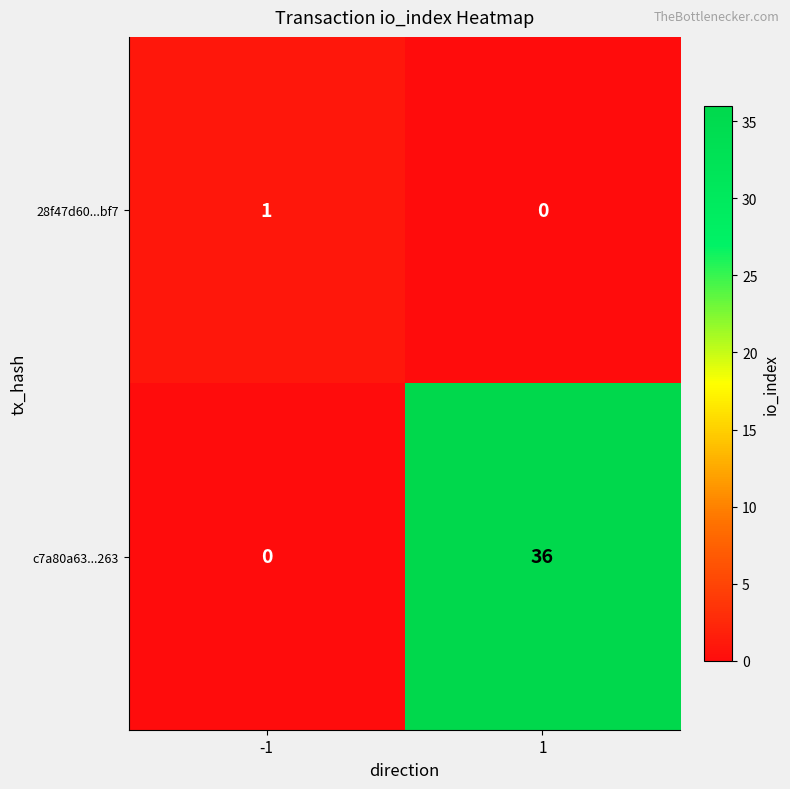

Reading left to right, extract all data points from this chart.

28f47d60...bf7: 1	0
c7a80a63...263: 0	36